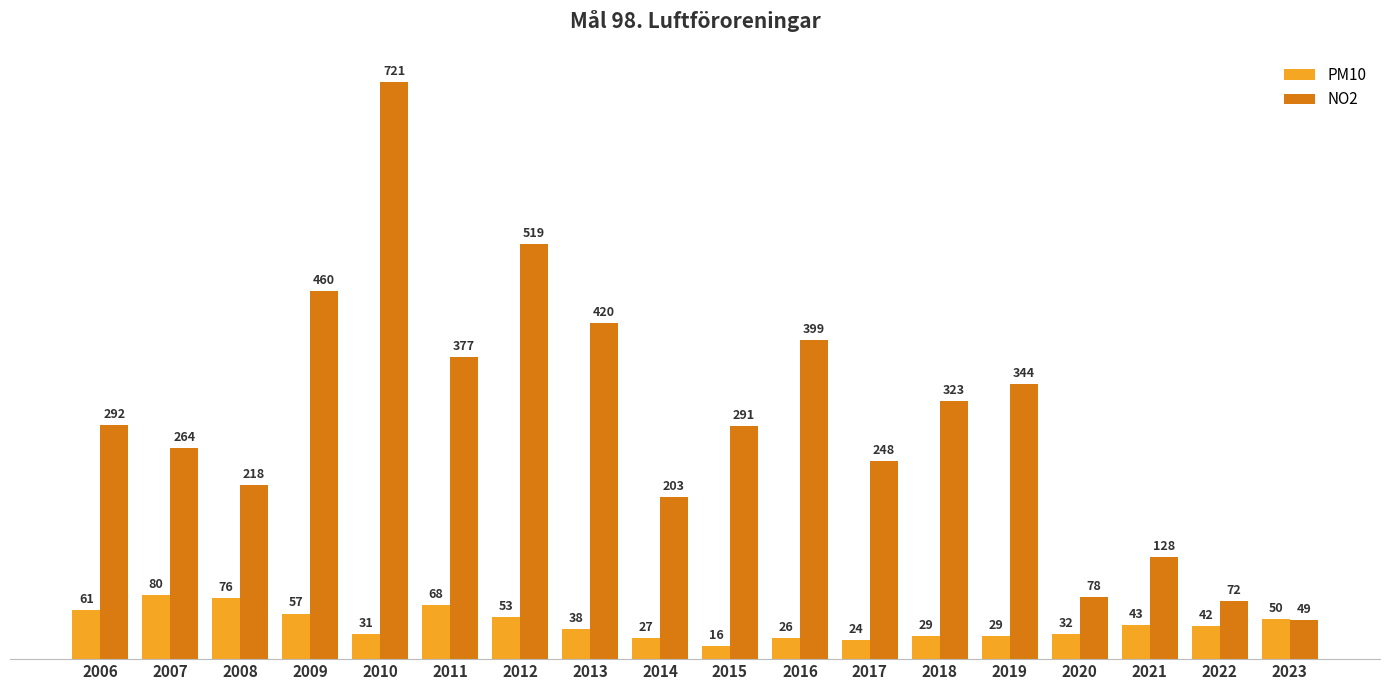

What is the highest value of the PM10 series?

80